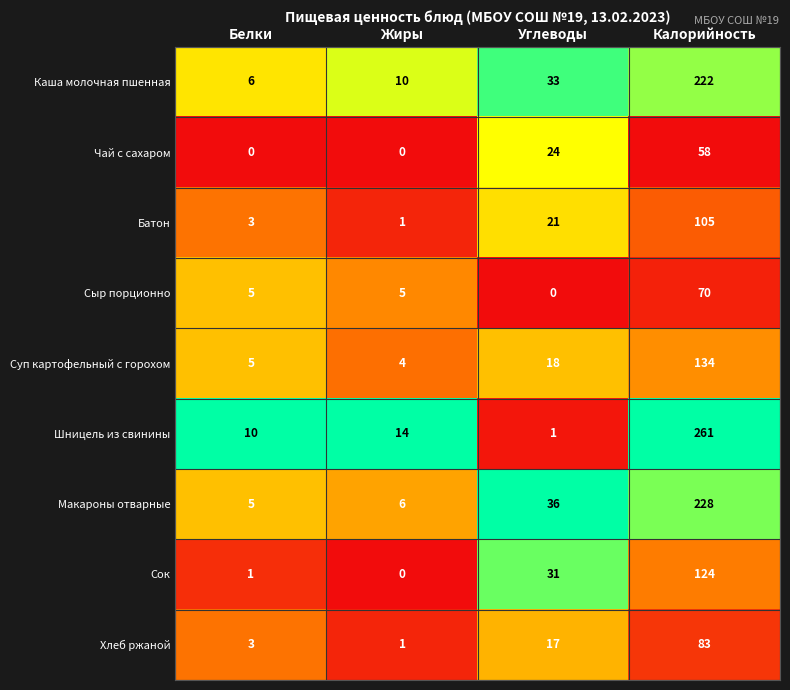

What is the sum of all Шницель из свинины values?

286